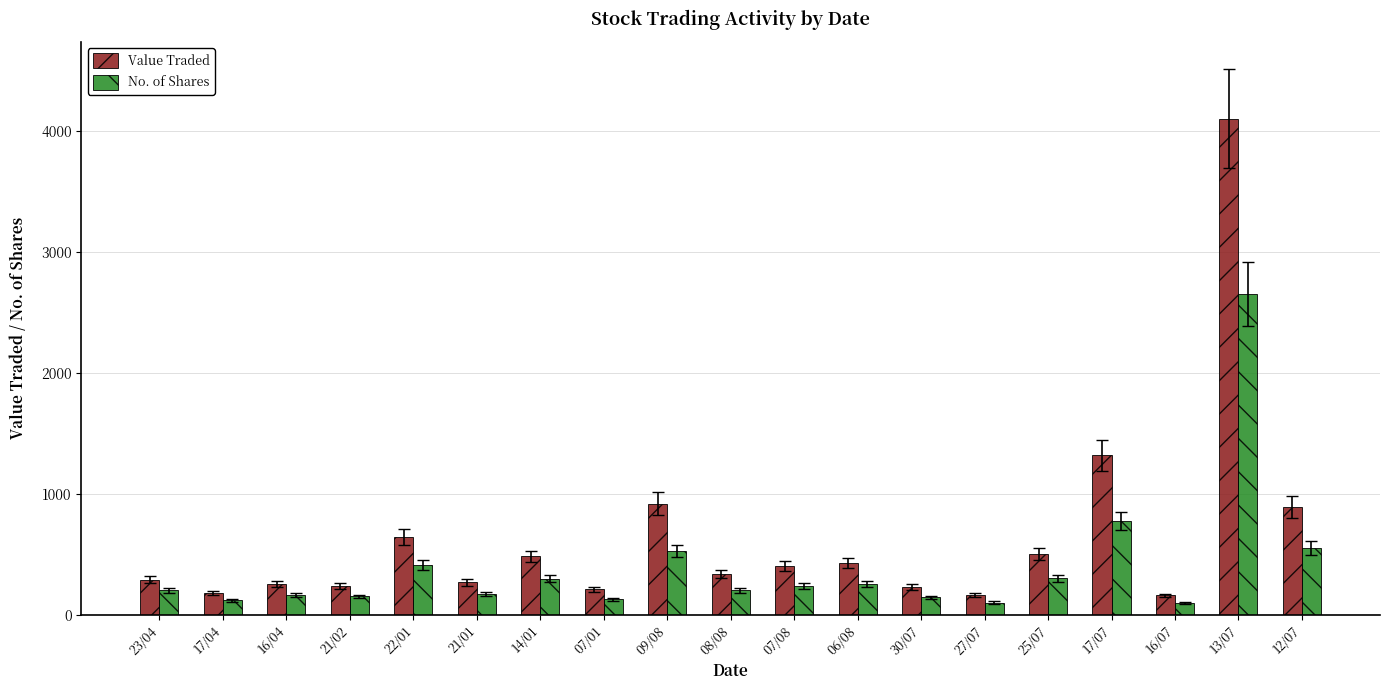

What is the total value across all series at 07/01?

336